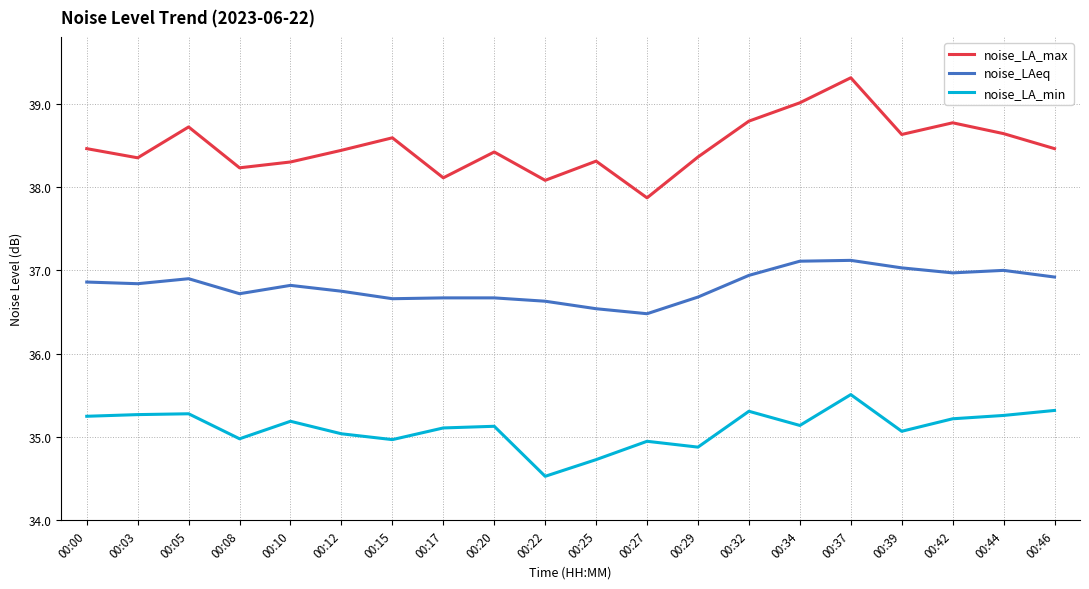

Which series has the largest total across all categories?

noise_LA_max